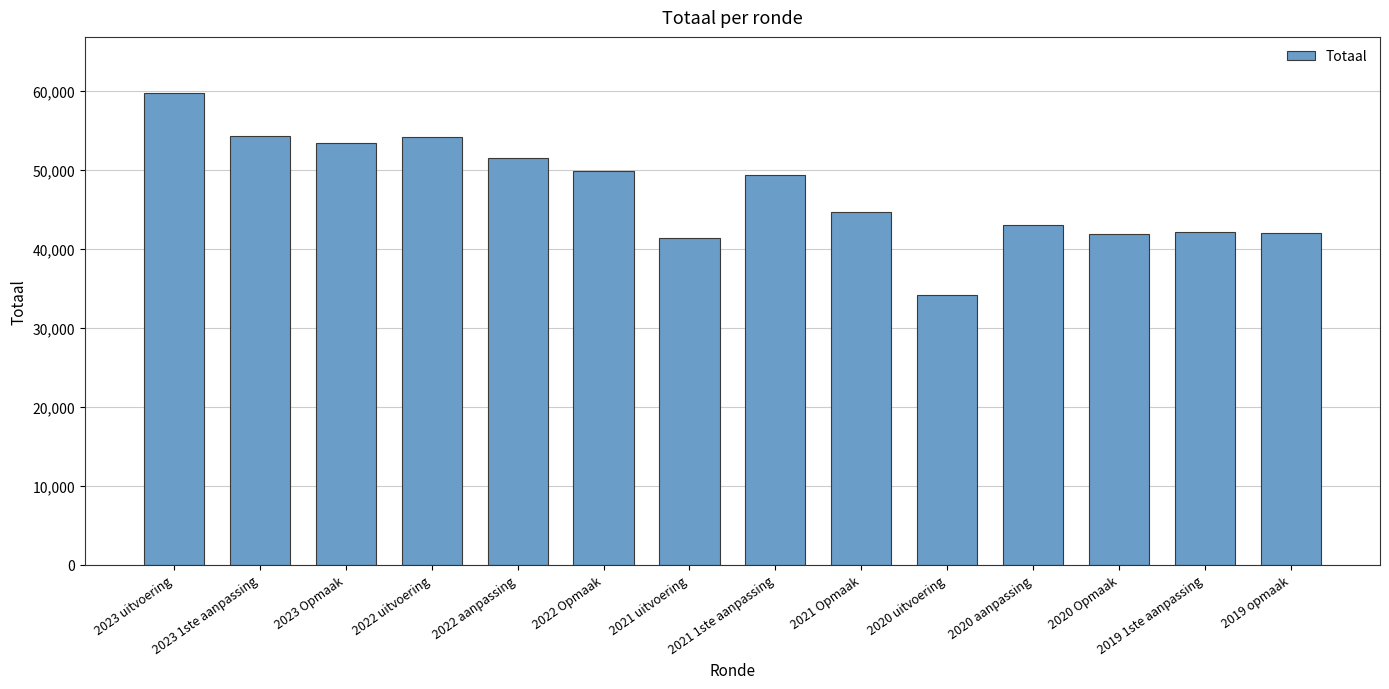

The value at 2021 uitvoering is 22368. True or false?

False